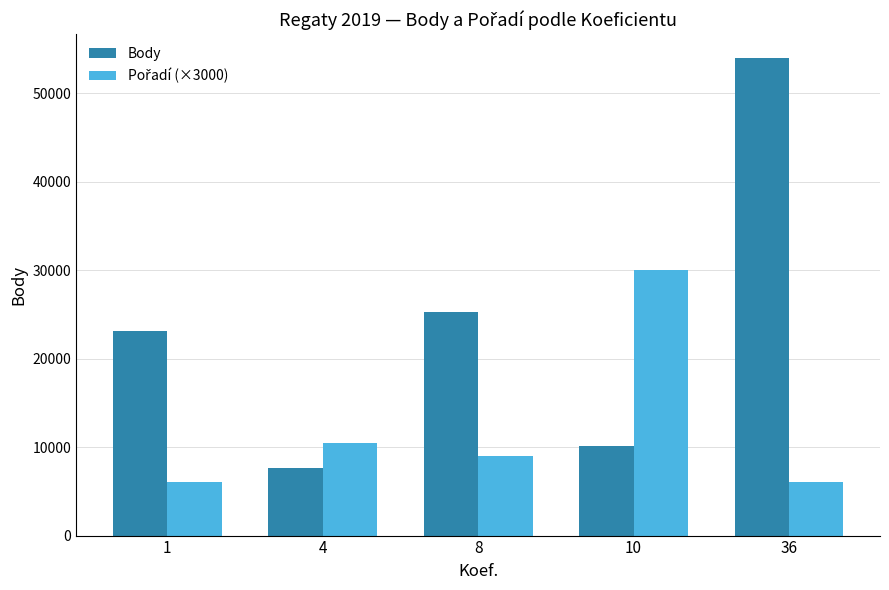

At which category is the sum across all series the highest?

36